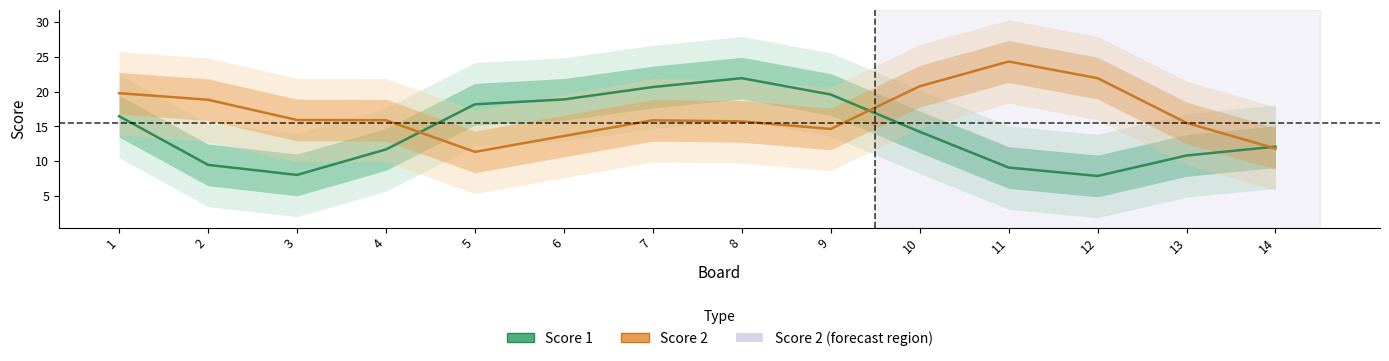

At which category does Score 2 reach its first local valley?

5